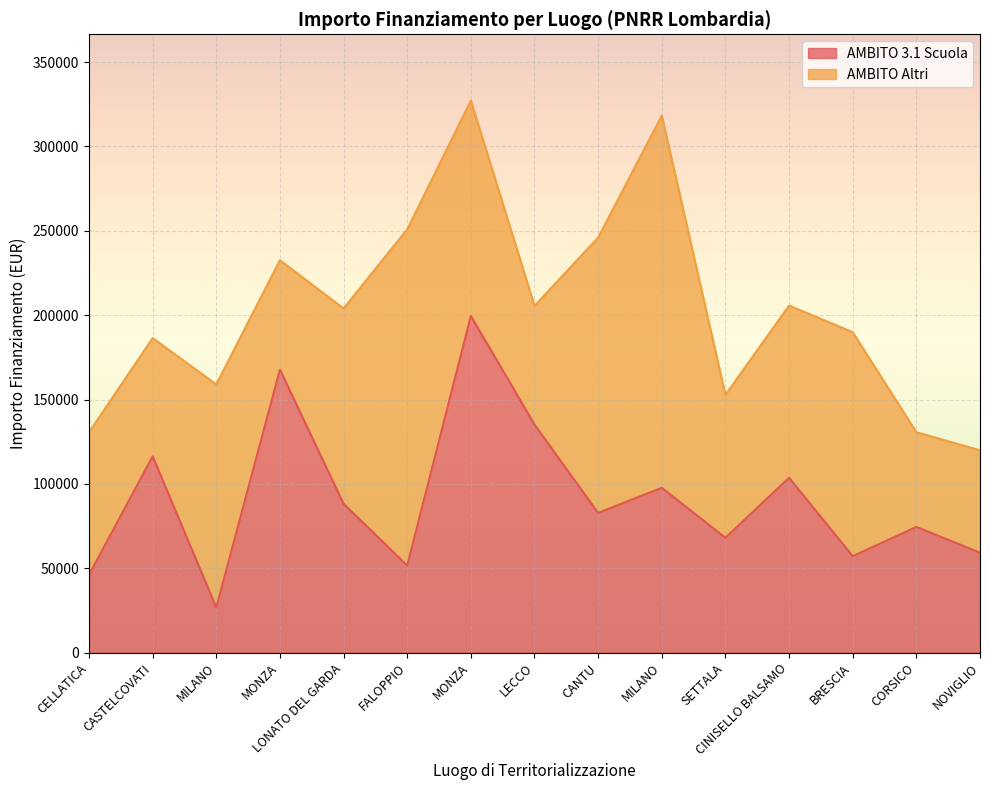

What is the label of the 14th point from the left?

CORSICO